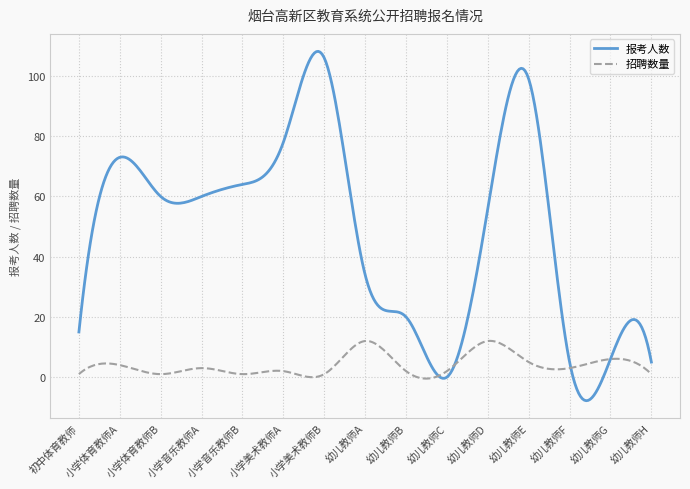

Rank the series by their maximum value, from lowest to highest.

招聘数量, 报考人数